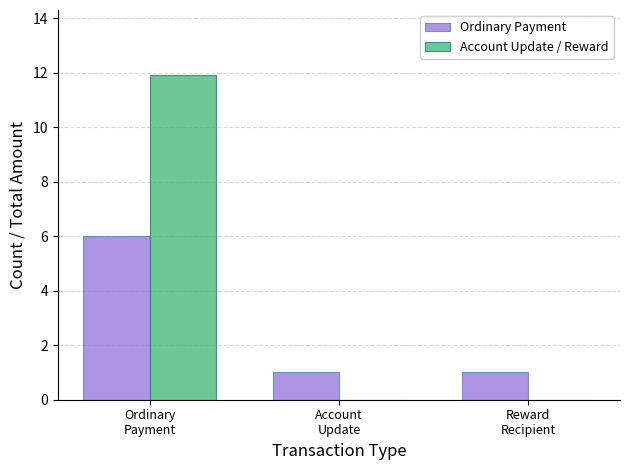

Reading right to left, list all the values displayed in this chart.

Ordinary Payment: 1.0	1.0	6.0
Account Update / Reward: 0.0	0.0	11.9